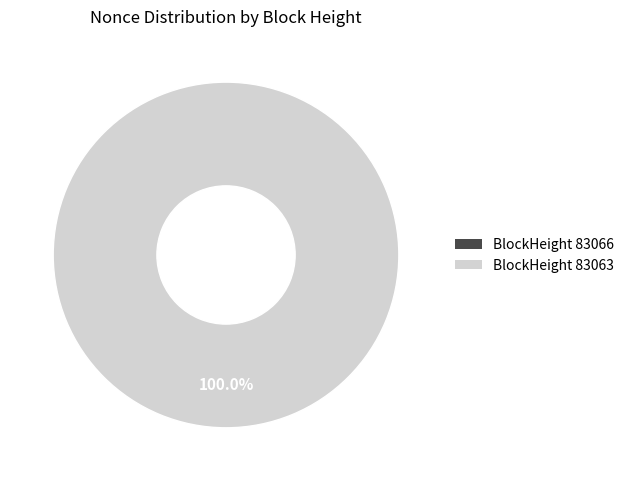

Combined, what portion of the pie is 83063 and 83066?

100.0%